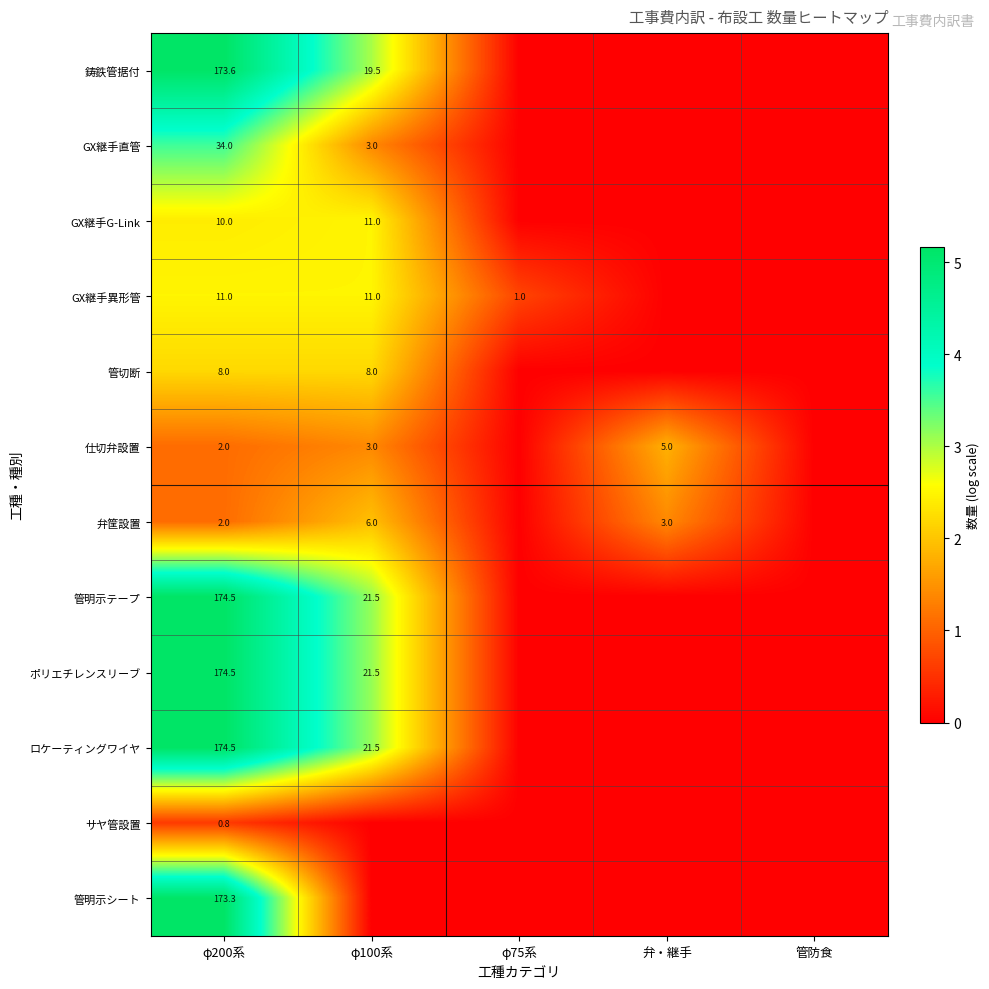

The value of 弁筐設置 at 弁・継手 is 5.2. True or false?

False